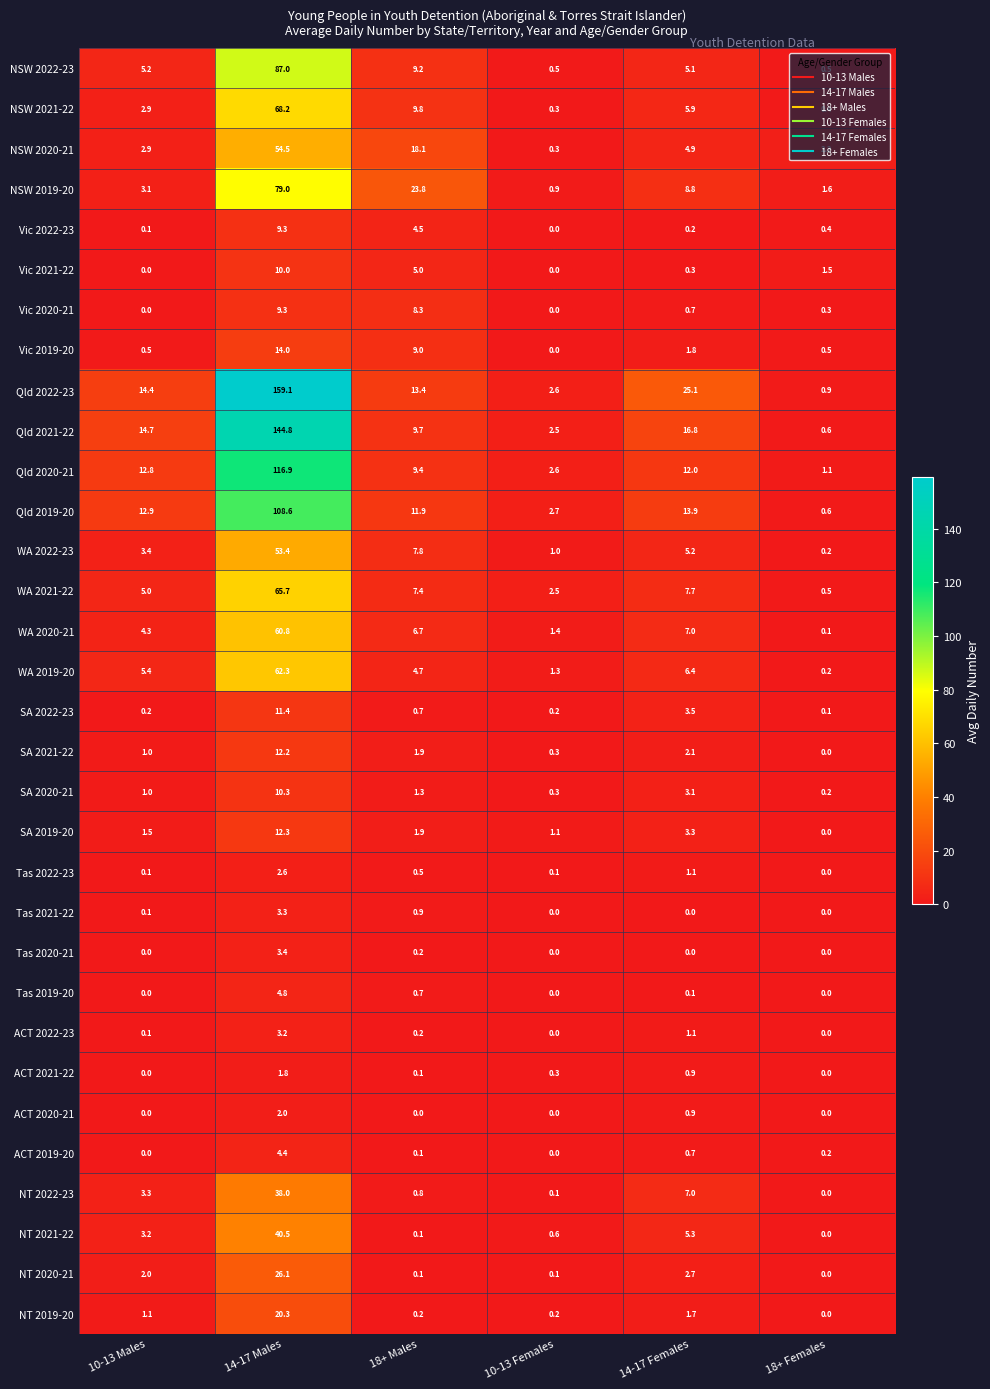

Count the number of data series in this chart.

32